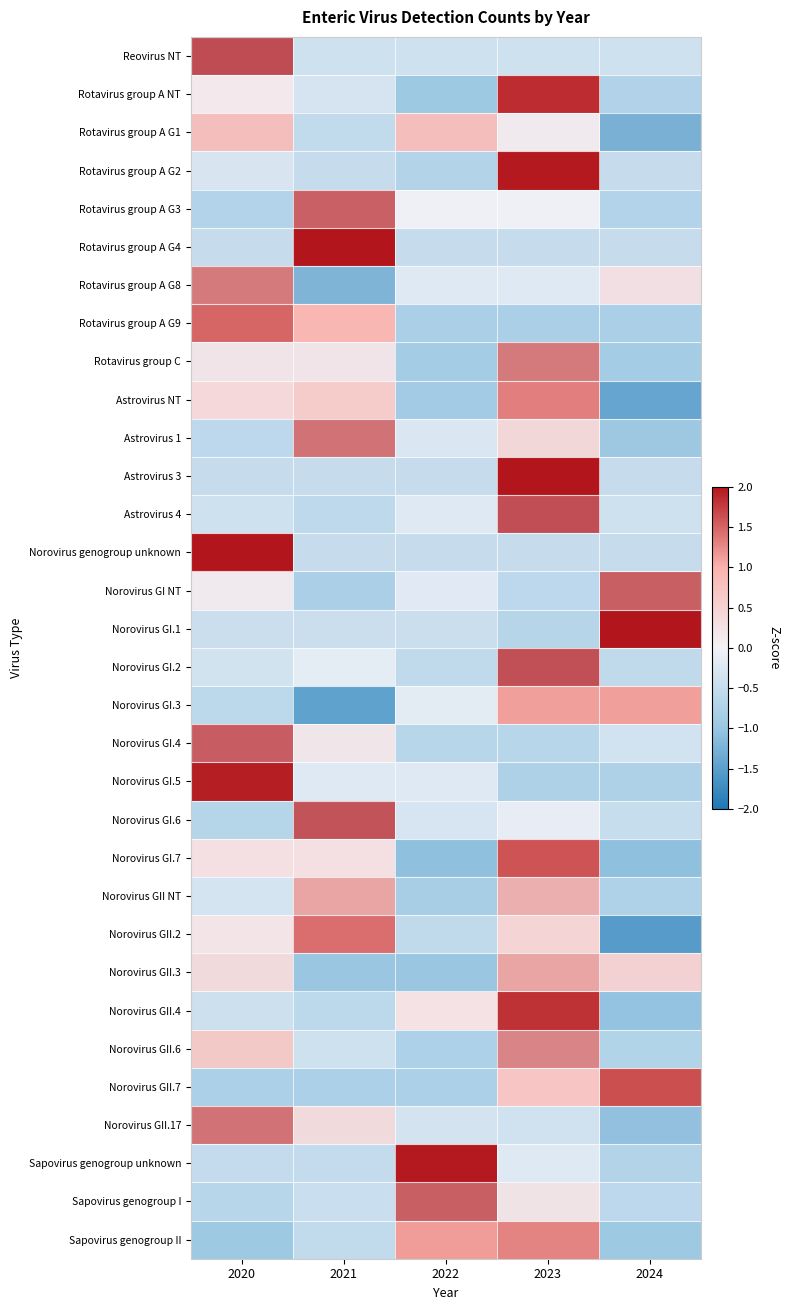

How many categories are shown in the chart?

5